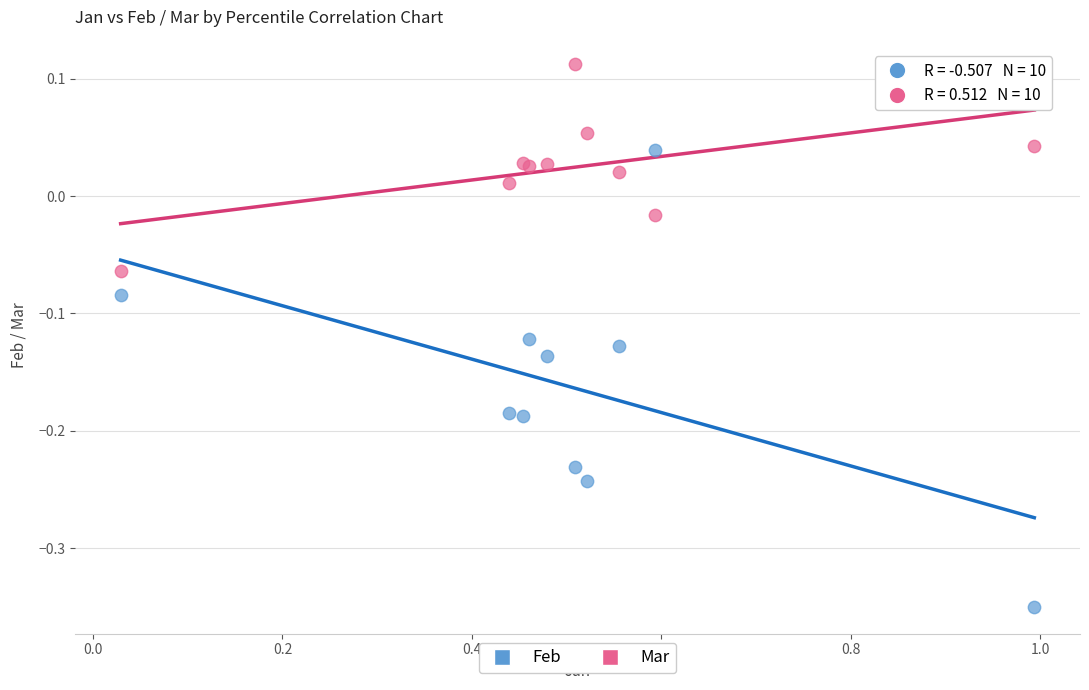

Which series reaches the maximum Y coordinate?

Mar